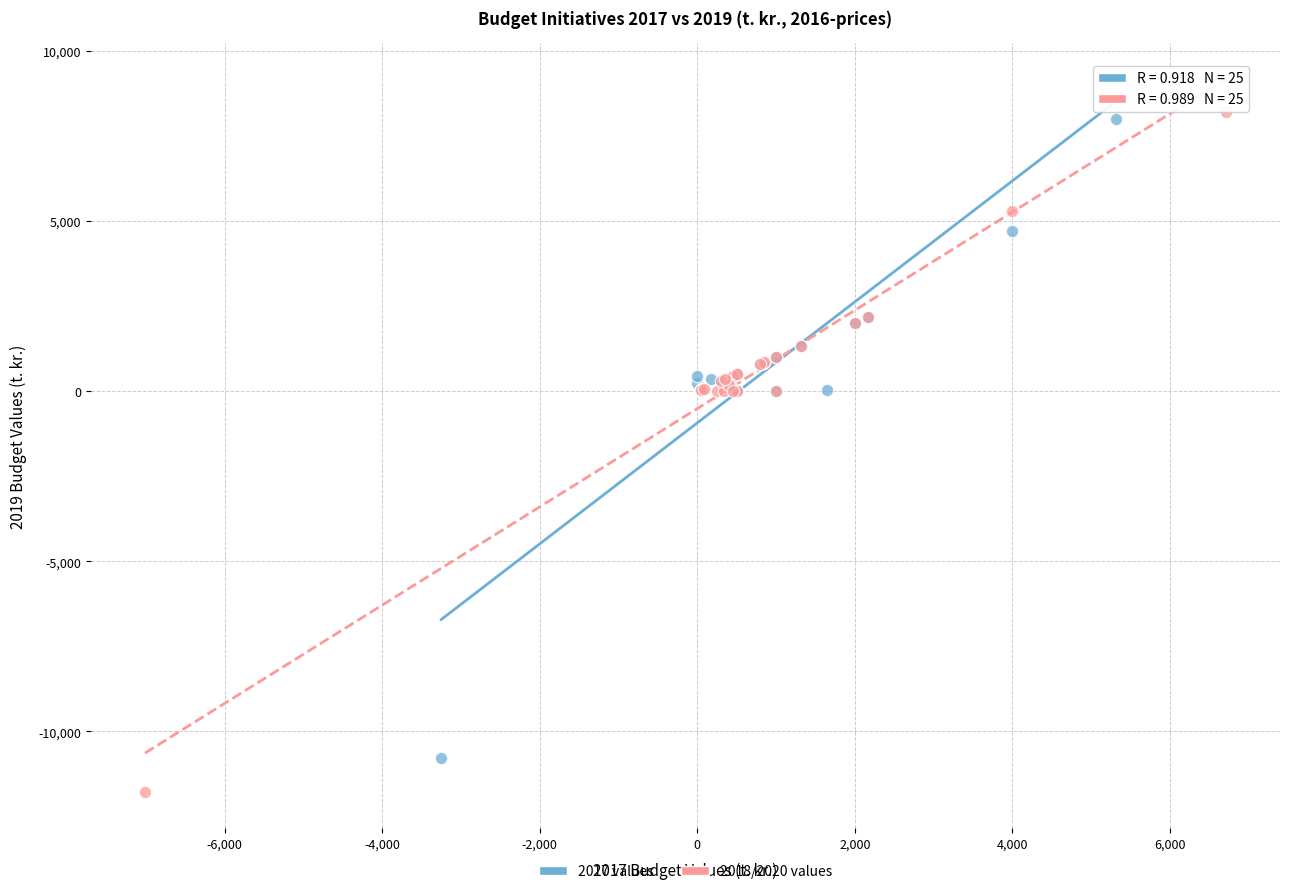

Which series has the largest Y range (max minus min)?

2018/2020 values